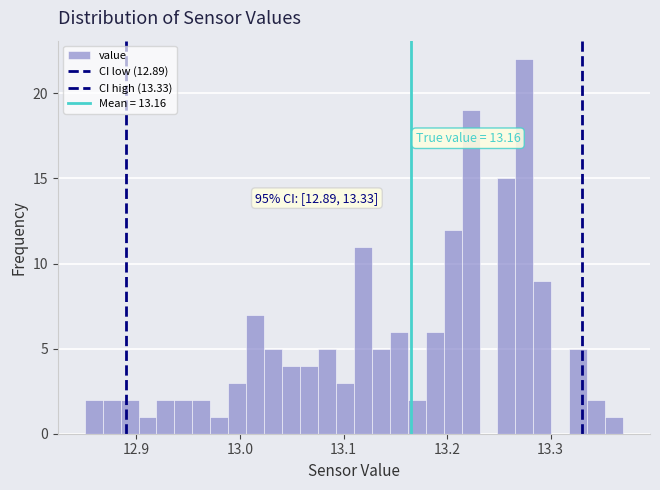

Around what value on the x-axis is the tallest bar? Give the approximate position of its centre, as read against the axis.

13.27